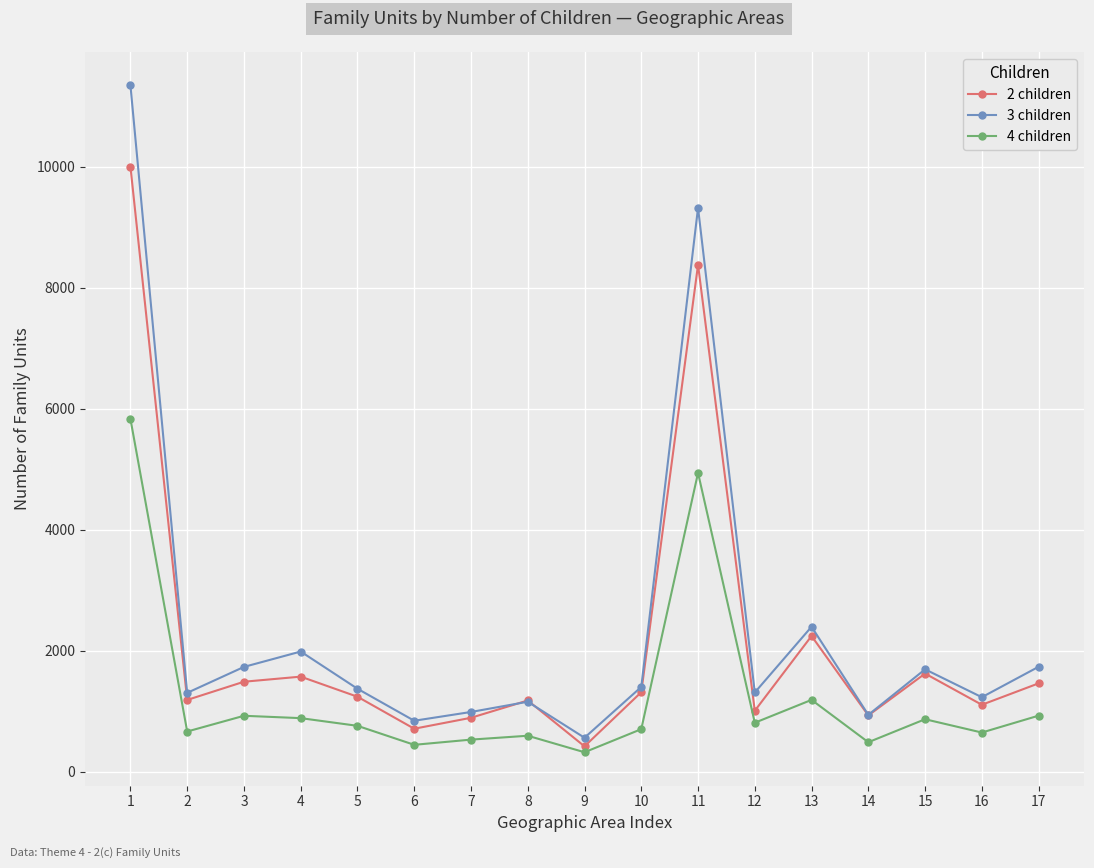

What is the value of the 3 children point at the 16th from the left?

1232